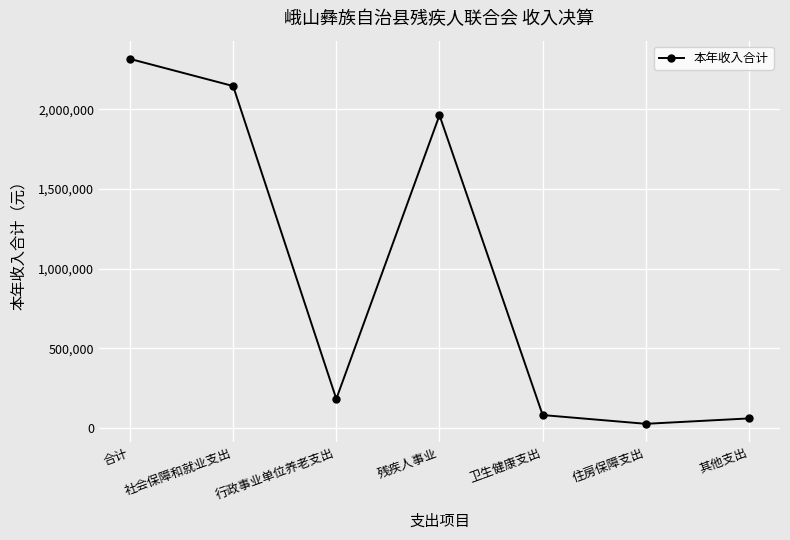

Reading left to right, list all the values displayed in this chart.

2316003.1	2145903.4	183268.7	1962634.6	82006.8	27093.0	61000.0